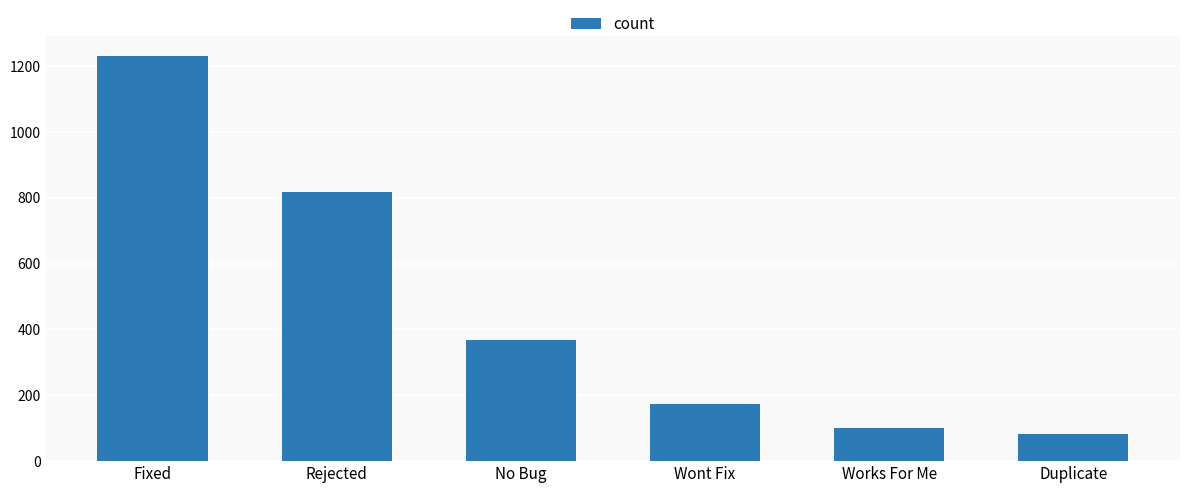

Which label corresponds to the largest value in the chart?

Fixed